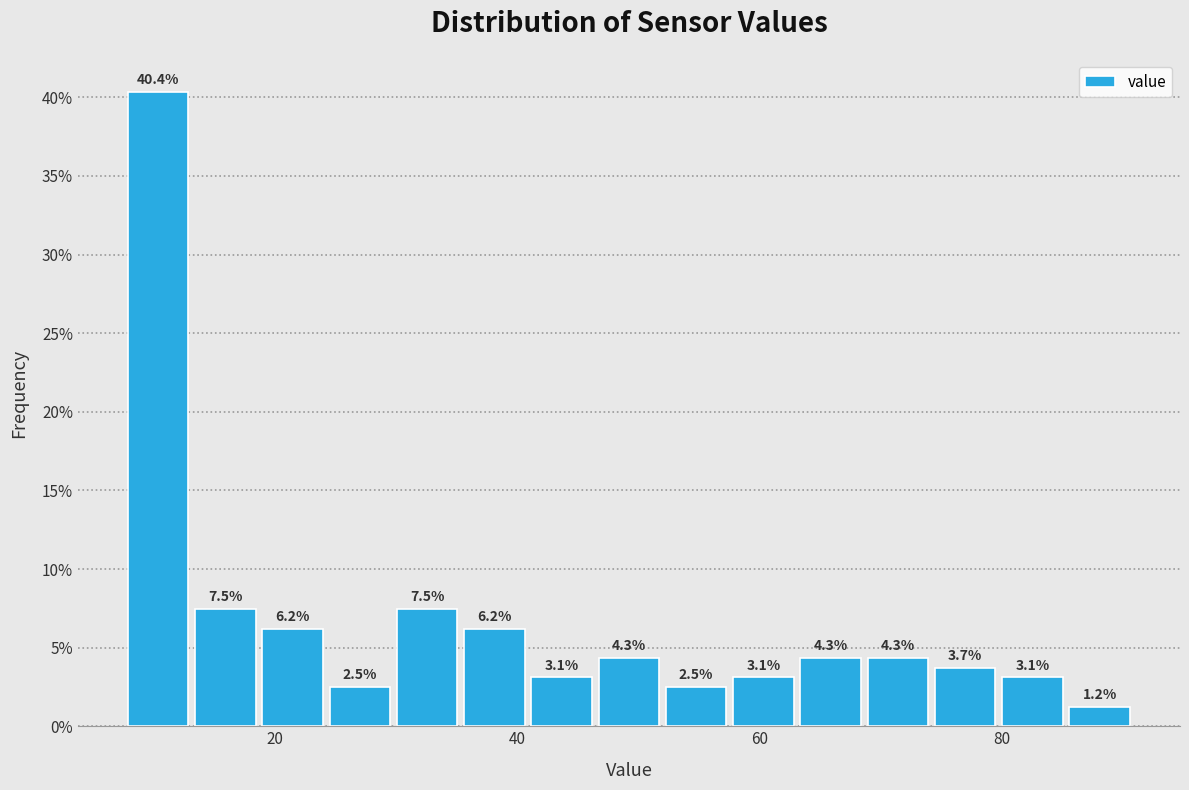

Read against the x-axis, roughly where is the centre of the tallest bar?

10